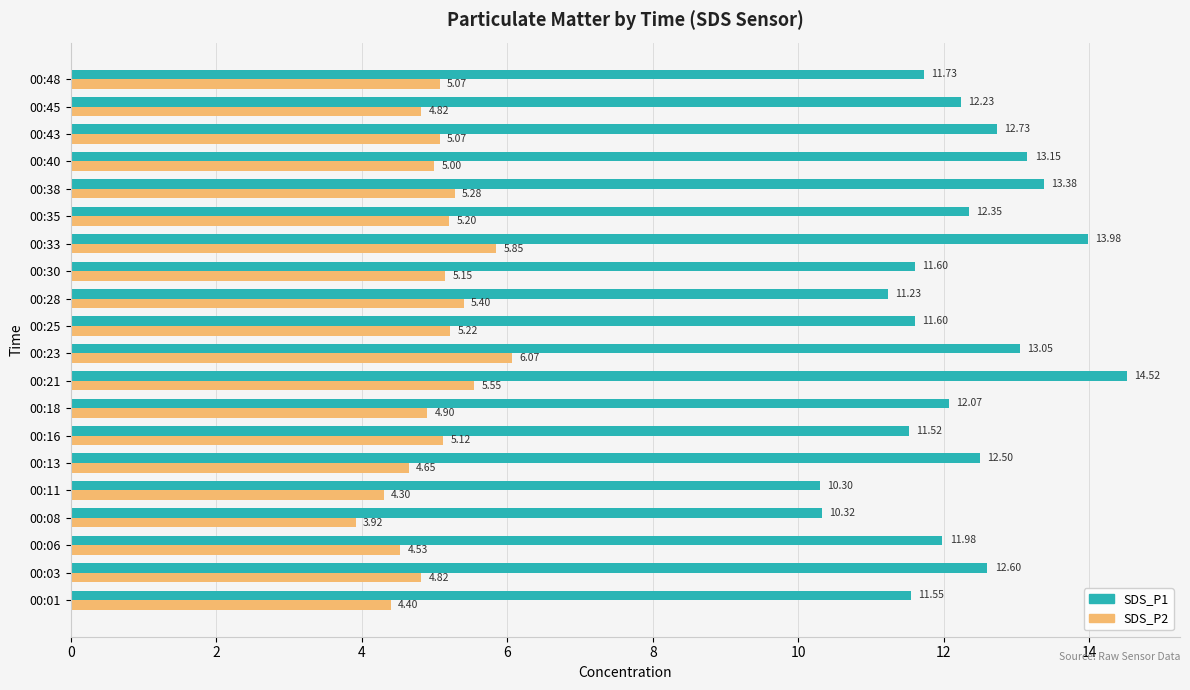

Rank the series at 00:11 from lowest to highest value.

SDS_P2, SDS_P1